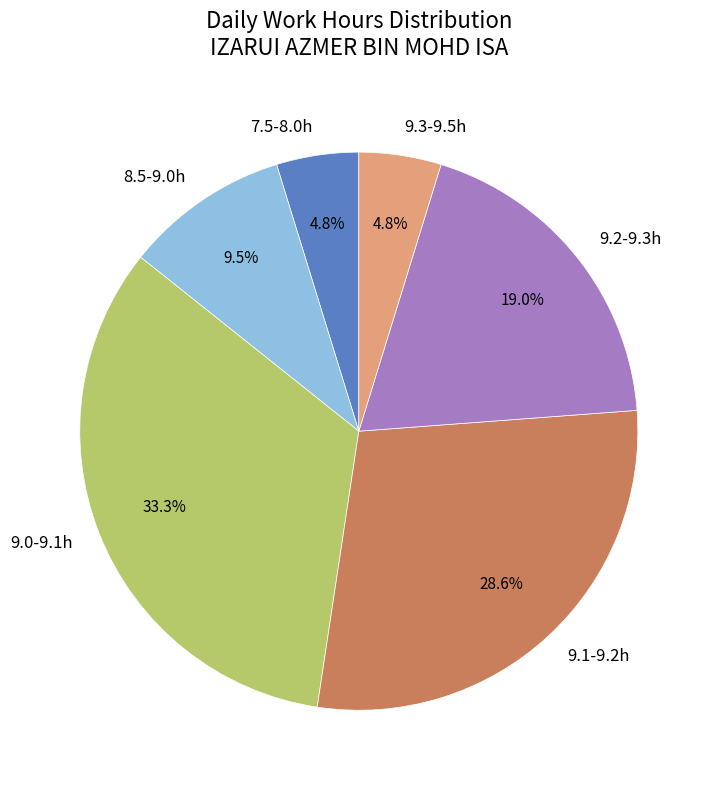

Is 9.1-9.2h the majority of the pie?

No